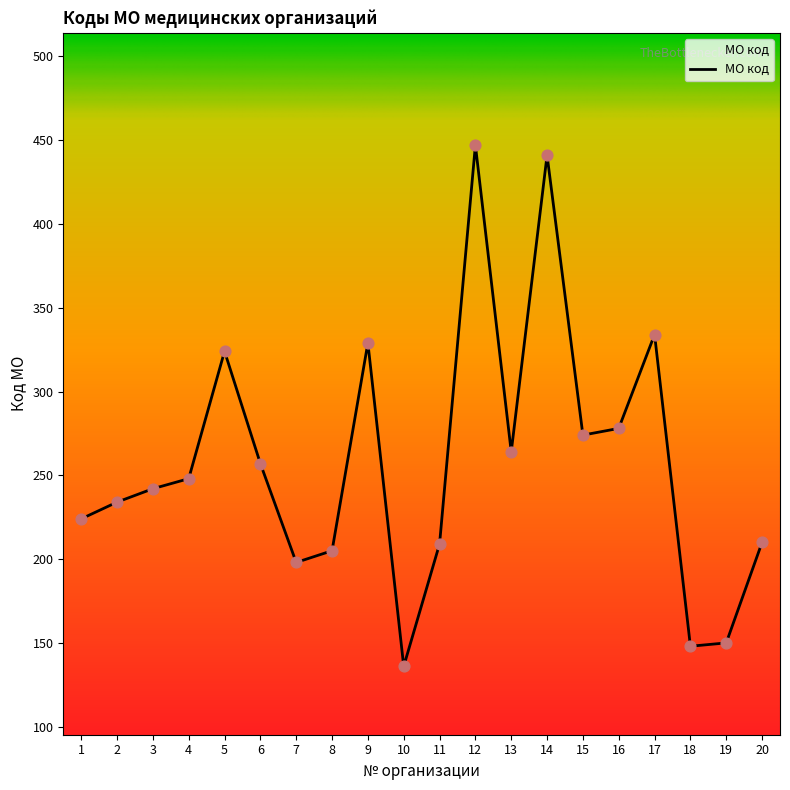

Approximately how many times larger is the value at 20 compared to 2?

0.9